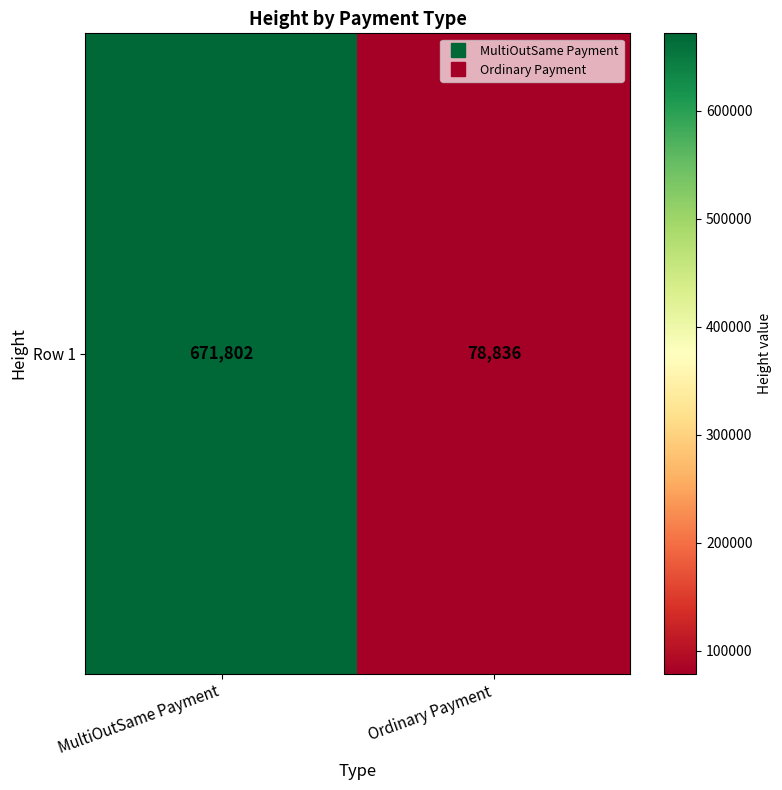

Reading left to right, what are all the values shown in this chart?

671802	78836